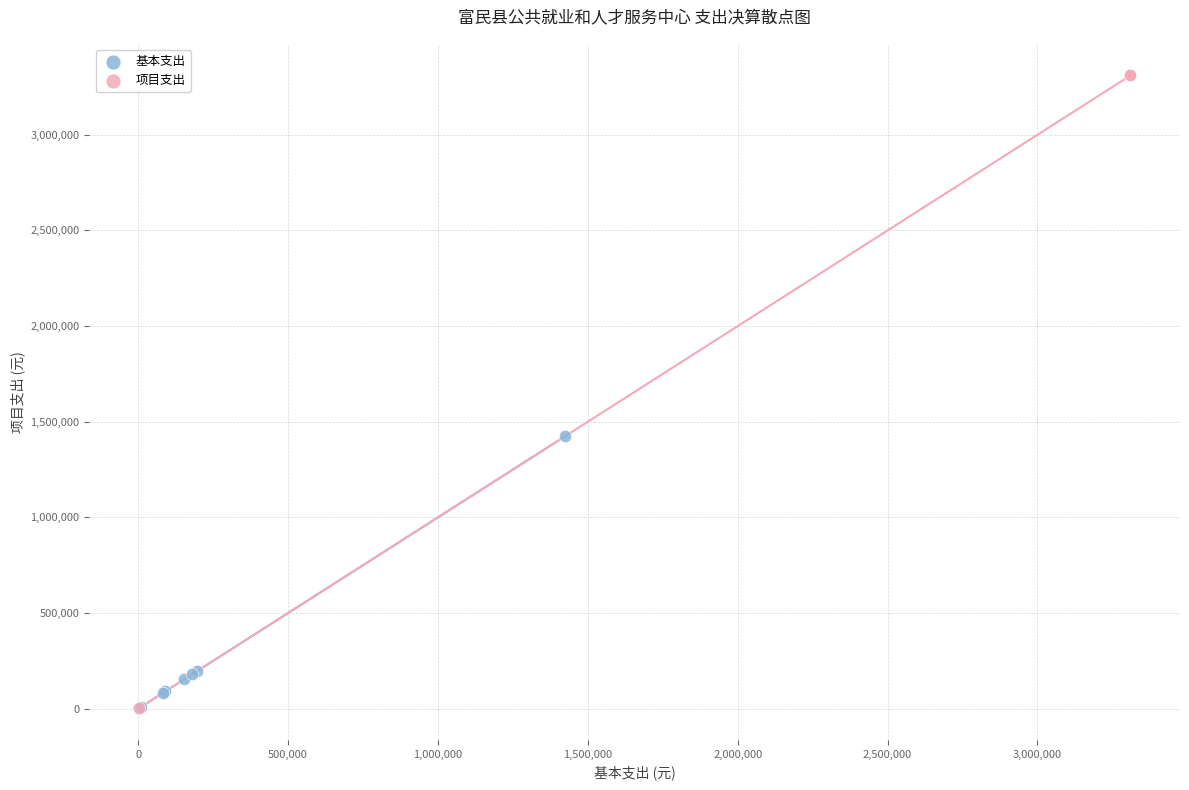

Which series contains the highest Y value?

项目支出